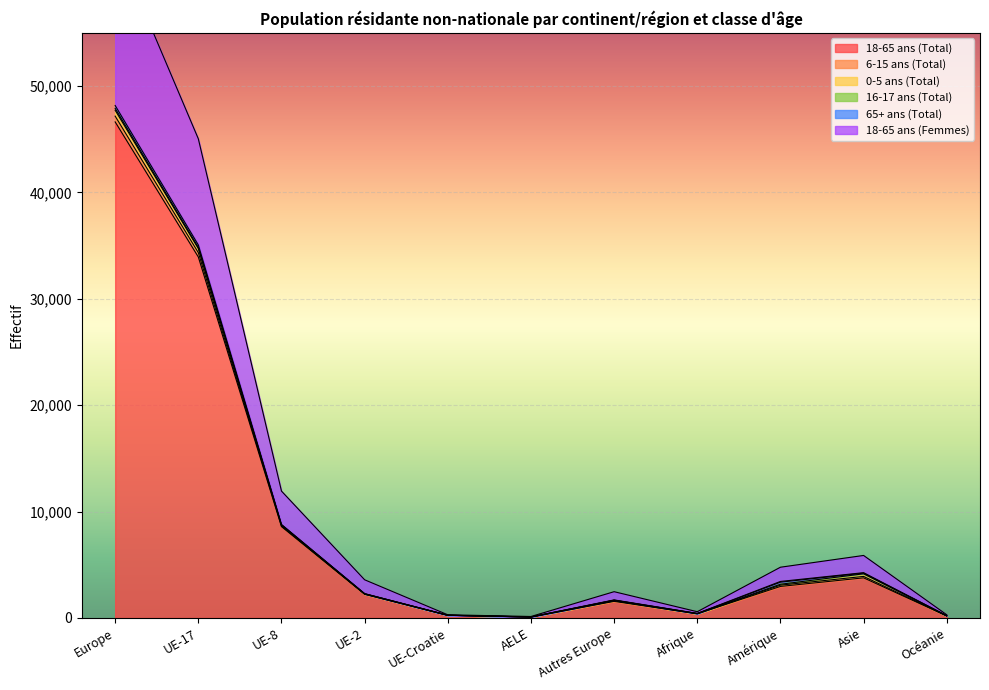

True or false: 18-65 ans (Total) and 65+ ans (Total) cross at least once.

False